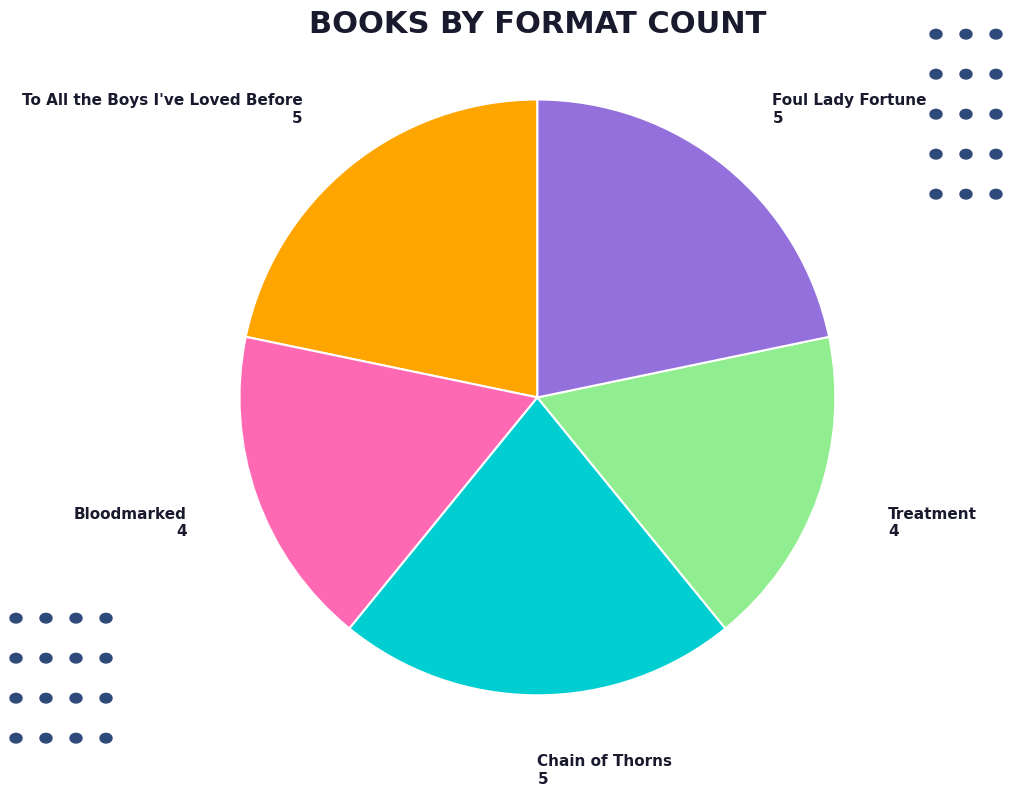

Approximately how many times larger is the value at Foul Lady Fortune compared to To All the Boys I've Loved Before?

1.0